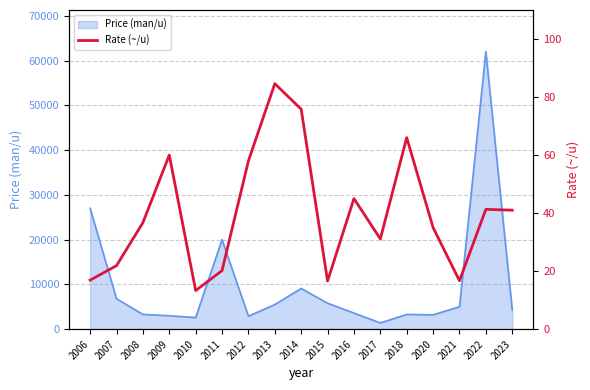

Where does the data first go above 36?

2008